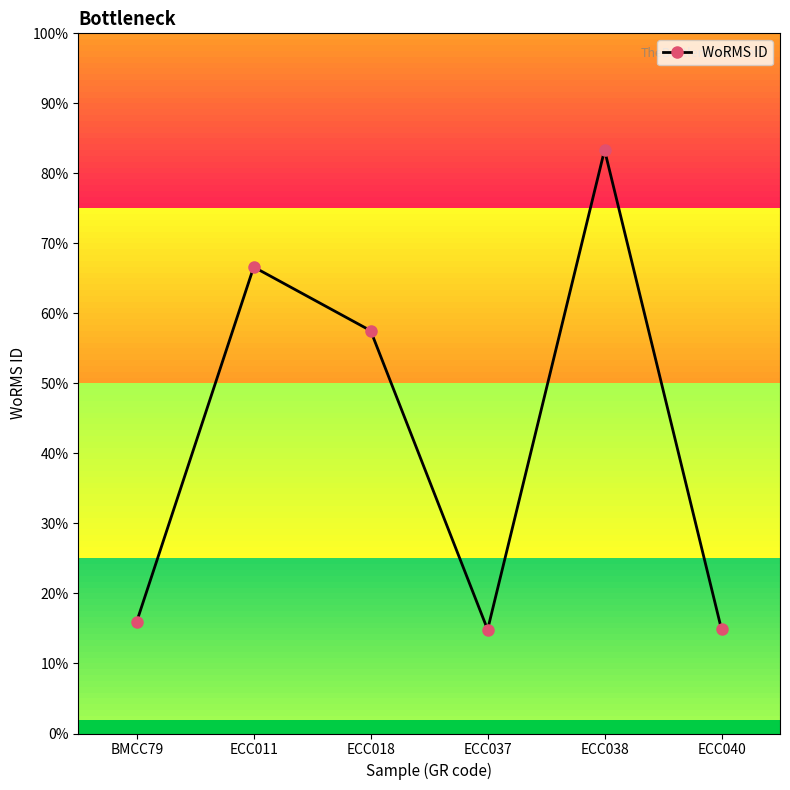

Is this an area chart (filled region under the line)?

No